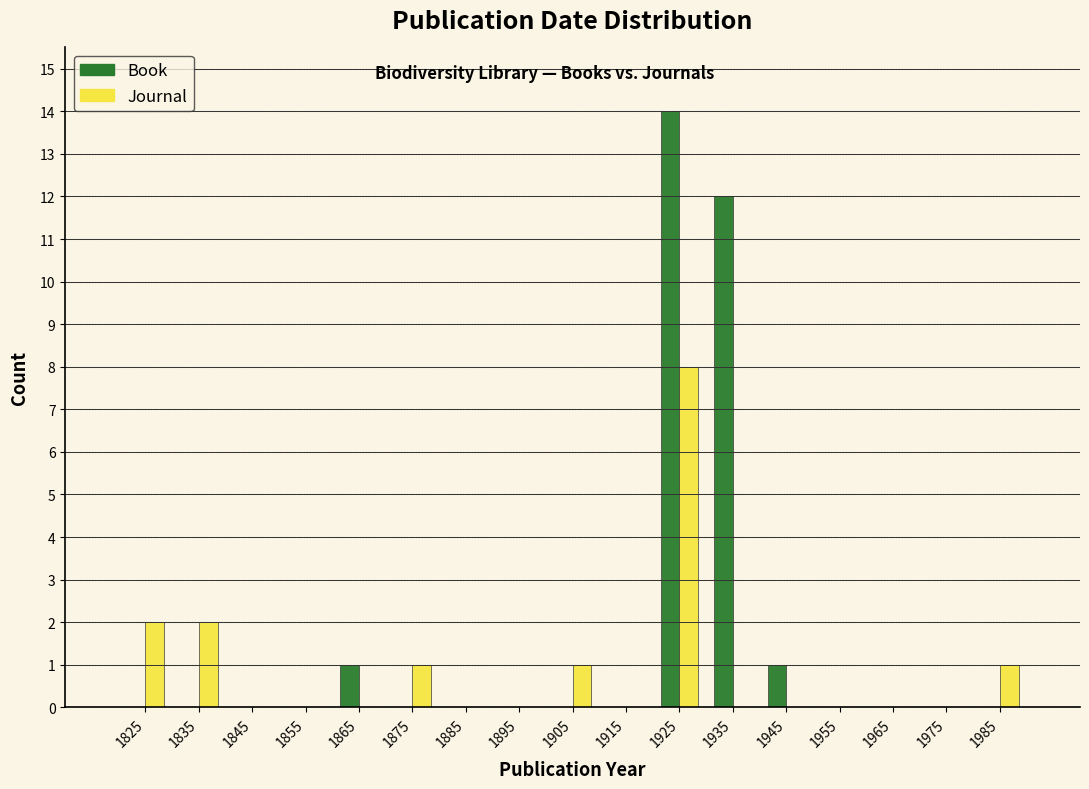

What is the sum of all Journal values?

15